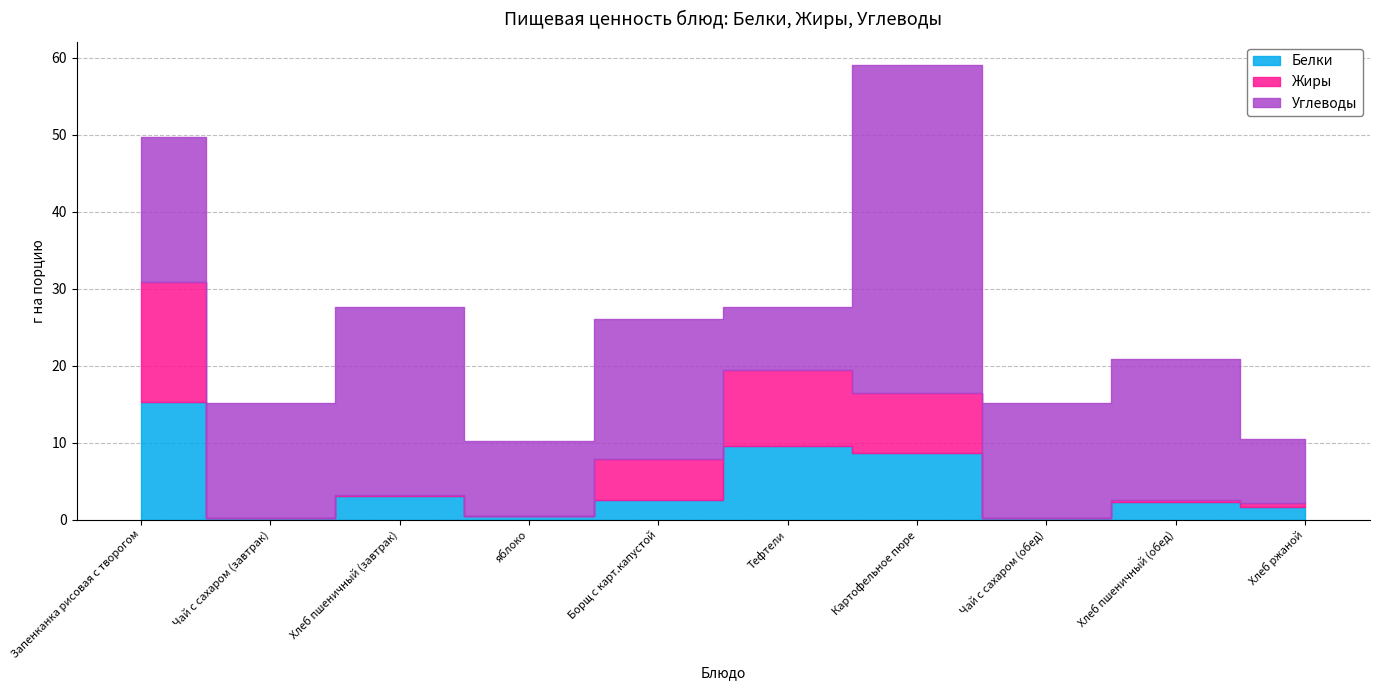

List the series in order of their peak value, highest first.

Углеводы, Жиры, Белки